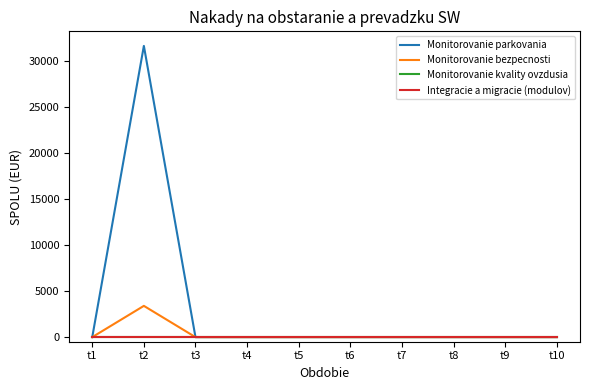

Is the value of Monitorovanie kvality ovzdusia at t3 greater than the value of Monitorovanie parkovania at t6?

No